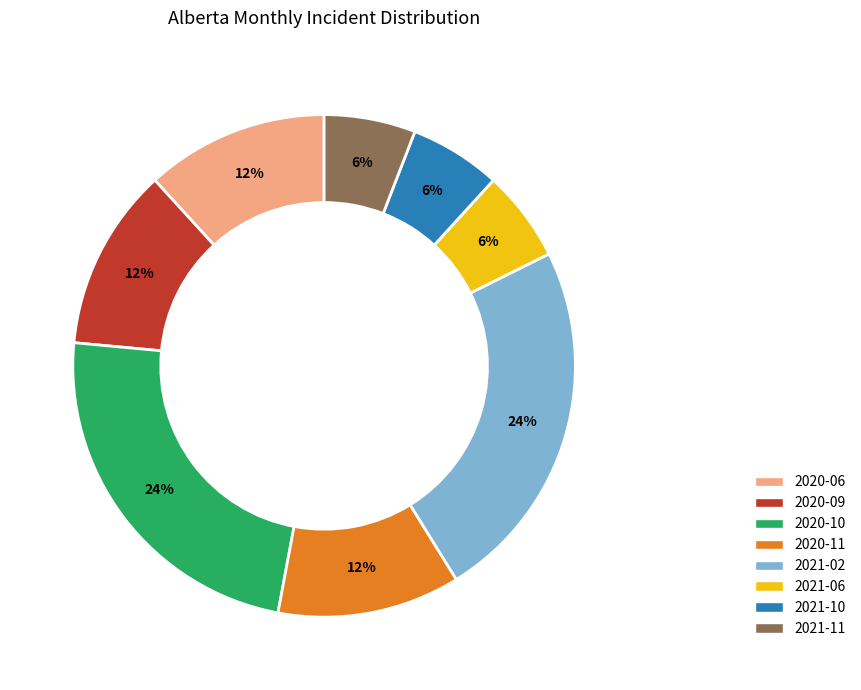

Count the number of slices in the pie.

8